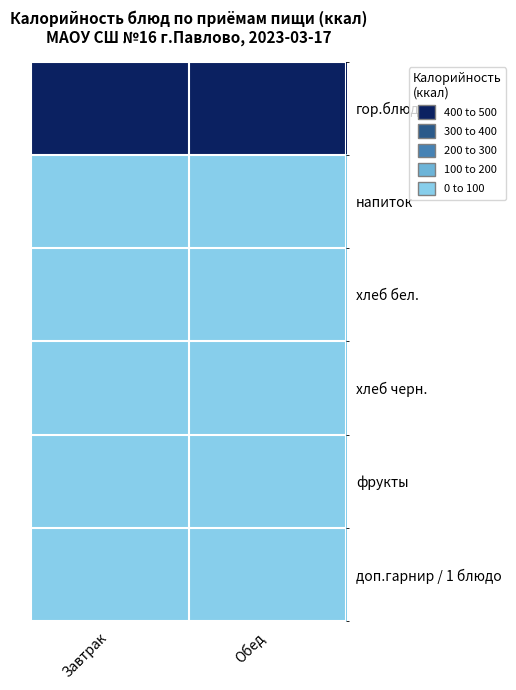

Which label corresponds to the smallest value in the chart?

Завтрак